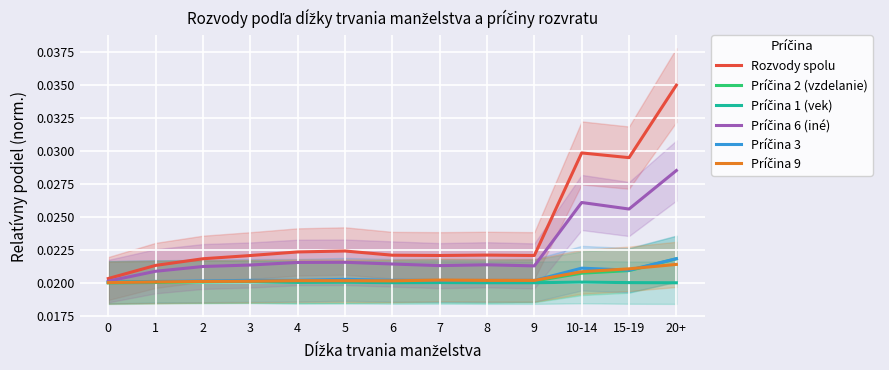

What is the label of the 4th point from the left?

3